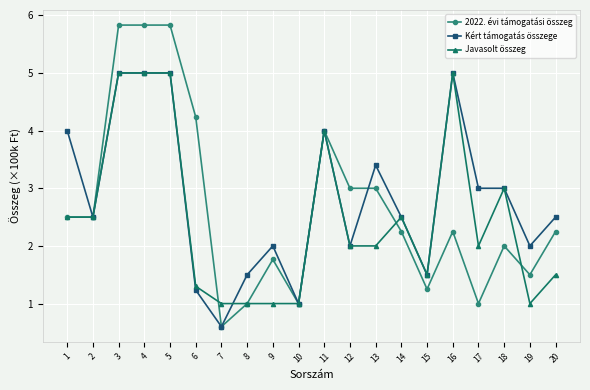

What is the spread (max minus min) of values at 17?

2.0